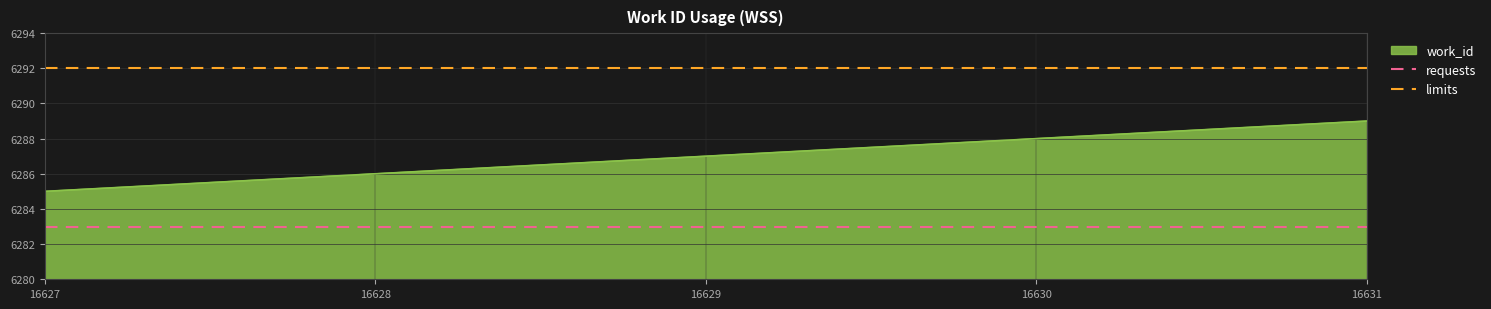

How many categories are shown in the chart?

2